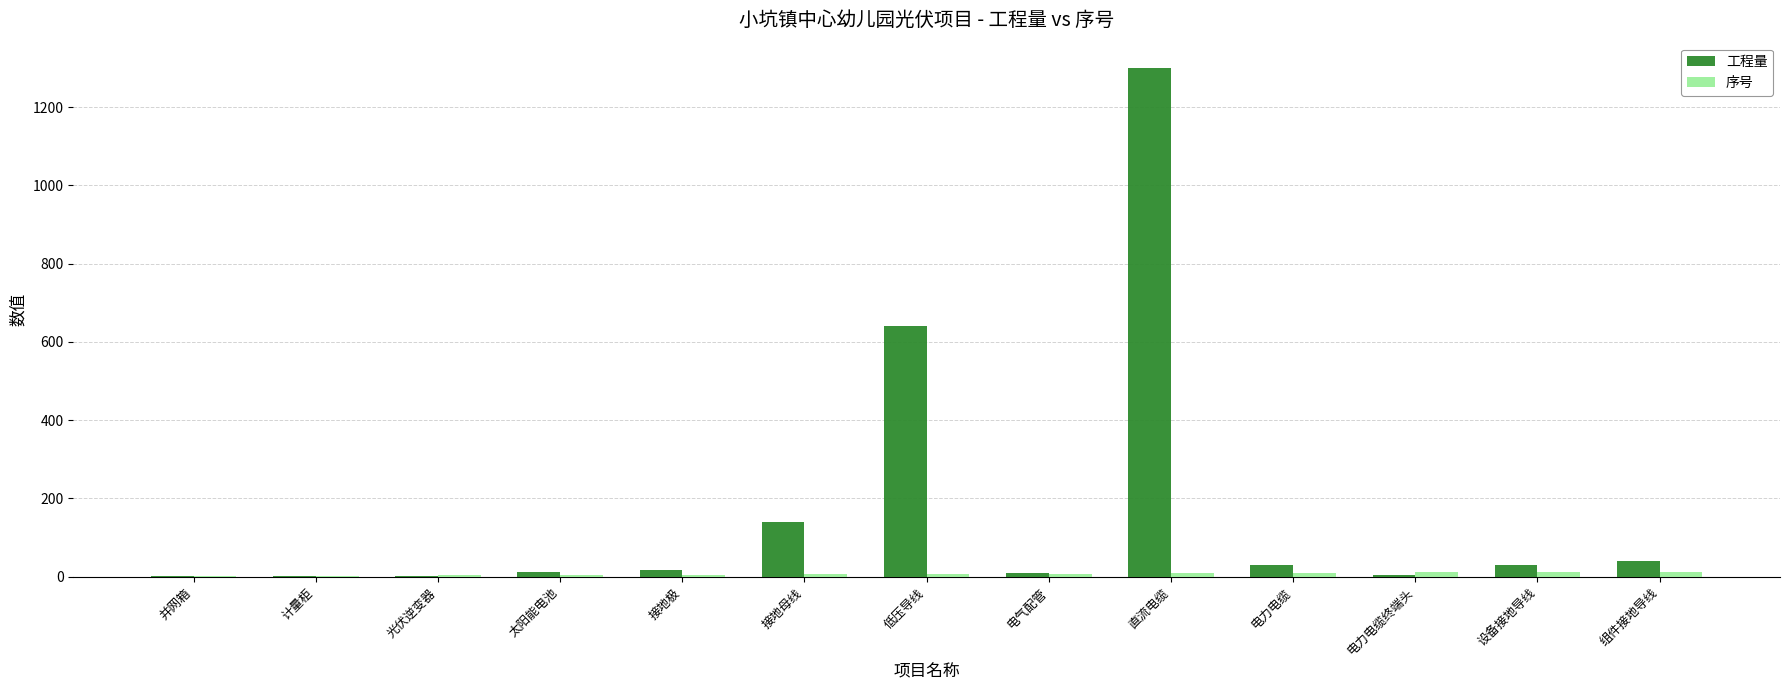

At which category is the sum across all series the highest?

直流电缆